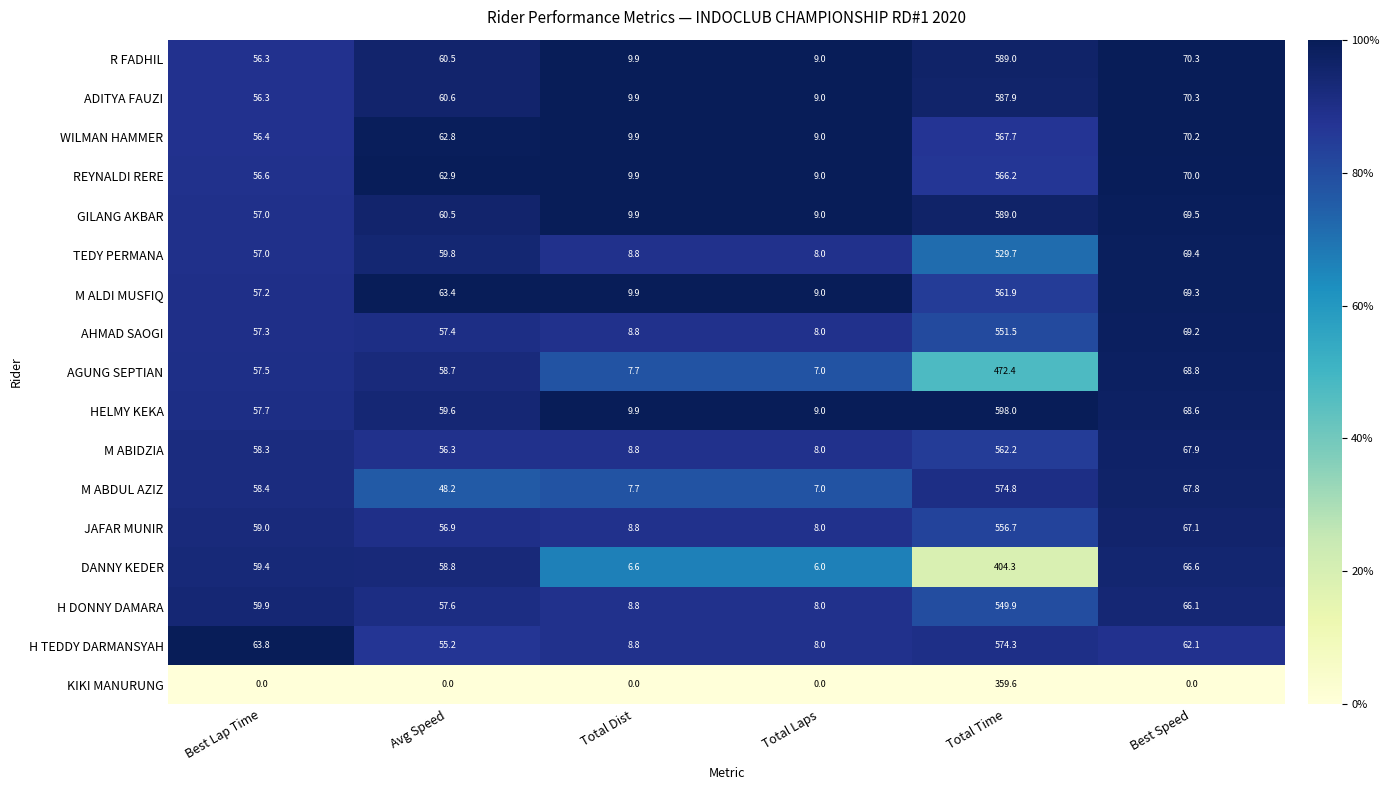

The value of AHMAD SAOGI at Best Speed is 69.2. True or false?

True